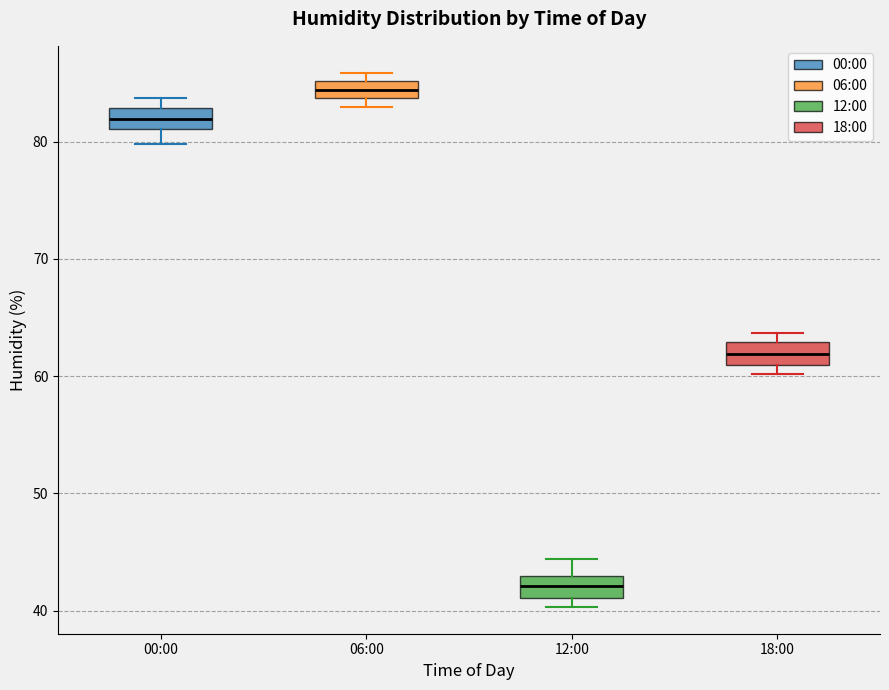

Which box has the lowest median line?

12:00